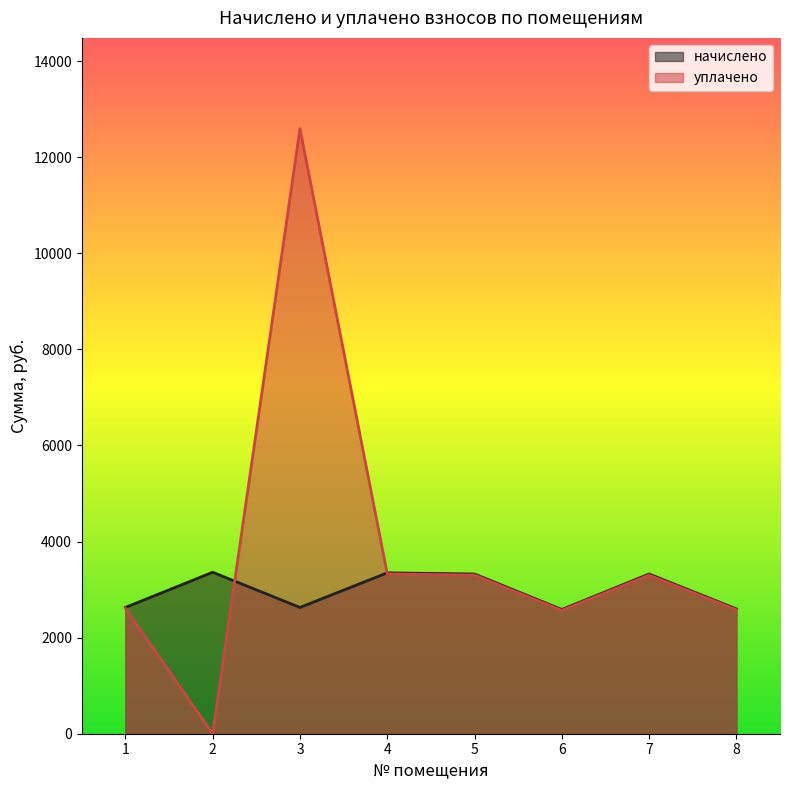

Rank the series by their maximum value, from highest to lowest.

уплачено, начислено